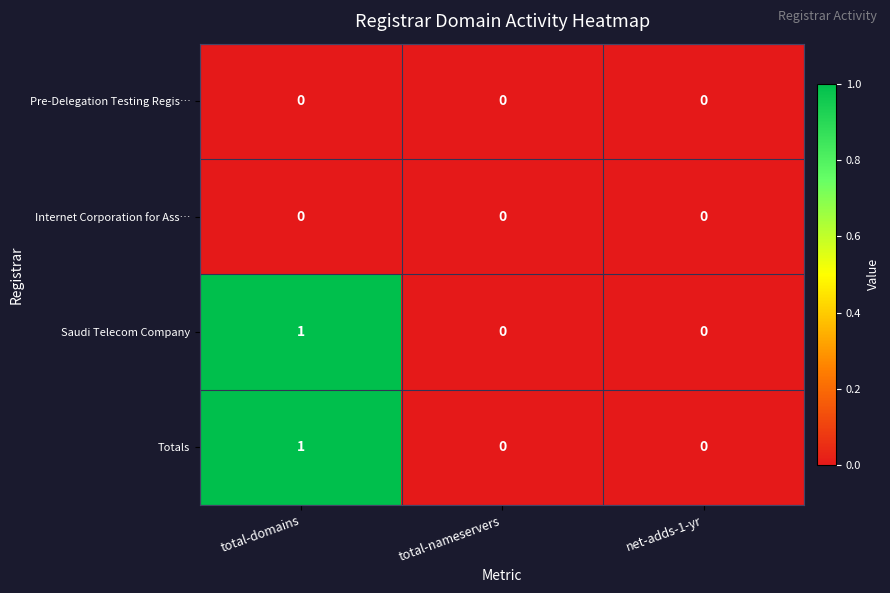

Reading right to left, extract all data points from this chart.

Pre-Delegation Testing Regis…: 0	0	0
Internet Corporation for Ass…: 0	0	0
Saudi Telecom Company: 0	0	1
Totals: 0	0	1